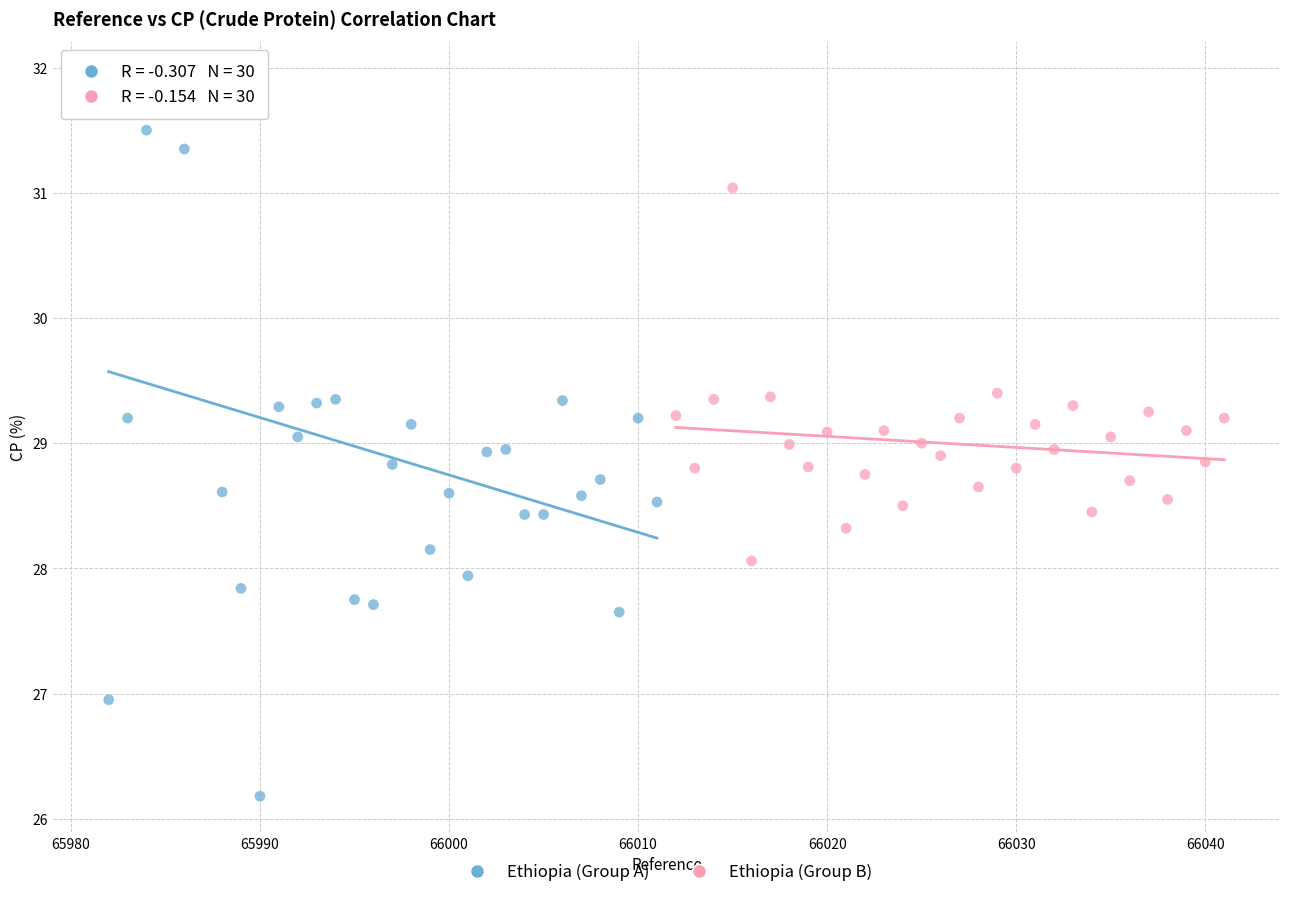

Which series has the largest Y range (max minus min)?

Ethiopia (Group A)